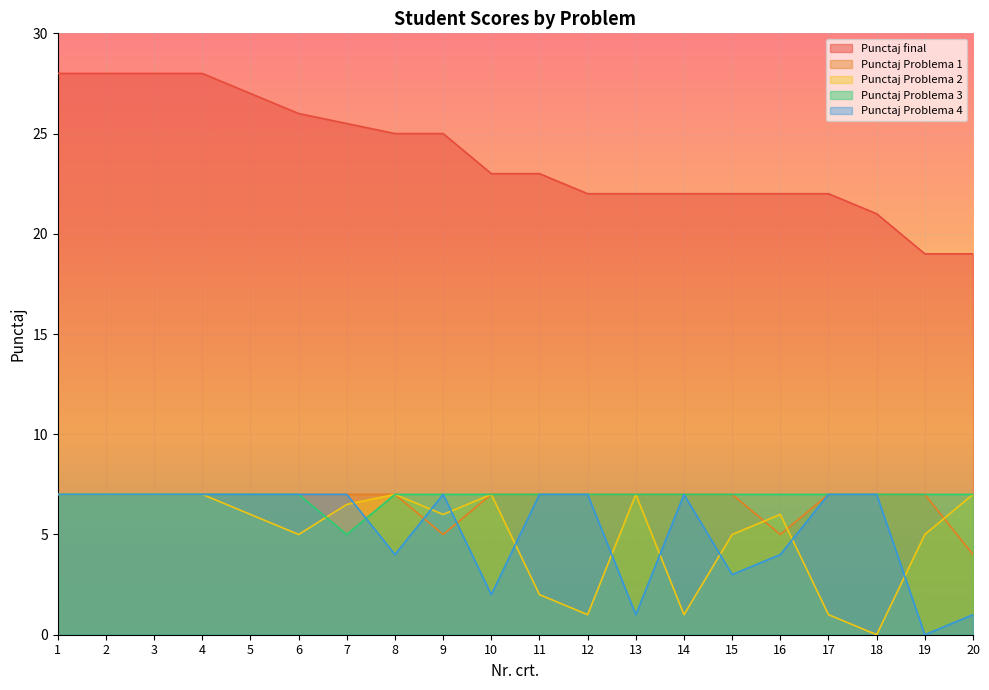

Rank the series by their maximum value, from lowest to highest.

Punctaj Problema 1, Punctaj Problema 2, Punctaj Problema 3, Punctaj Problema 4, Punctaj final